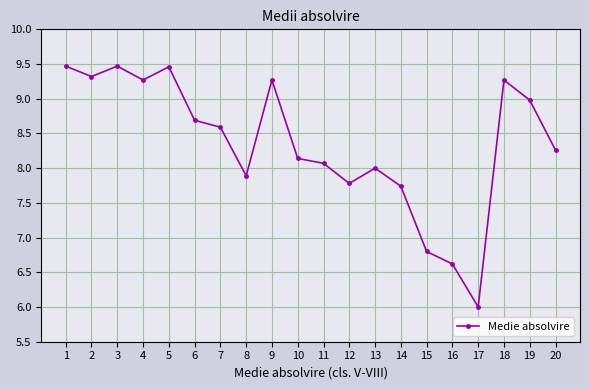

What is the sum of all values?

167.1